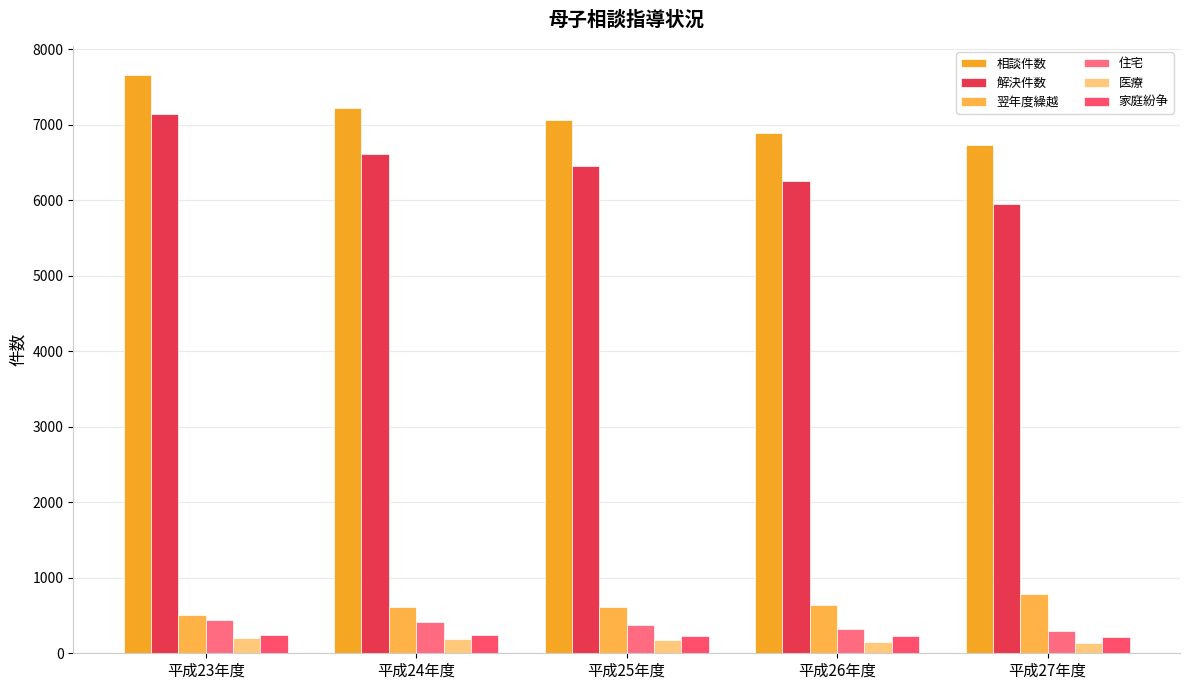

True or false: 翌年度繰越 has a value of 509 at 平成23年度.

True